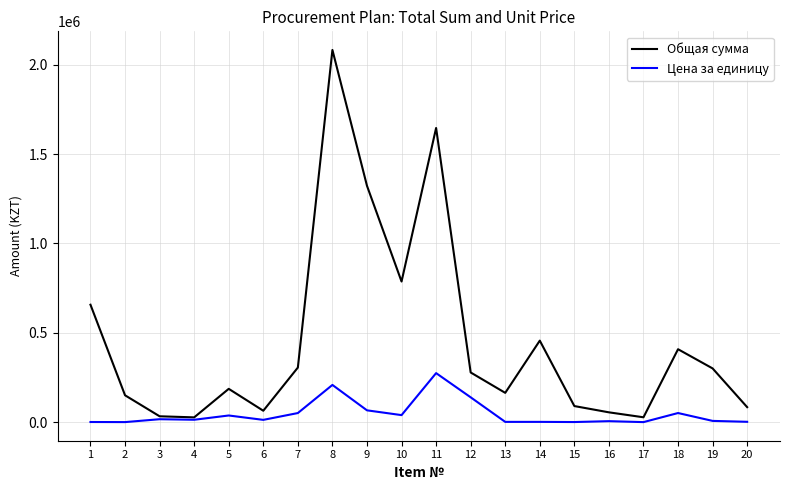

True or false: Цена за единицу has a value of 800.0 at 1.

True